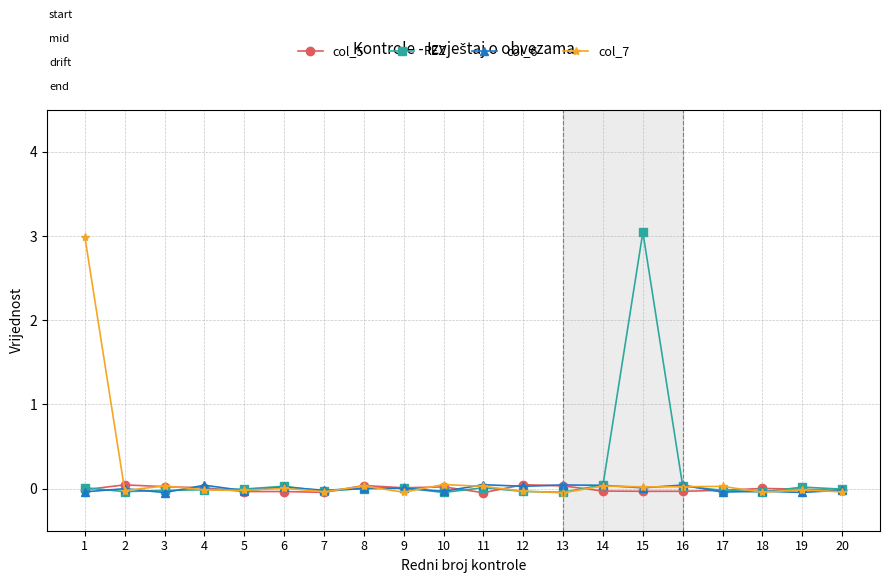

Is it true that col_5 equals 0.0 at 18?

True